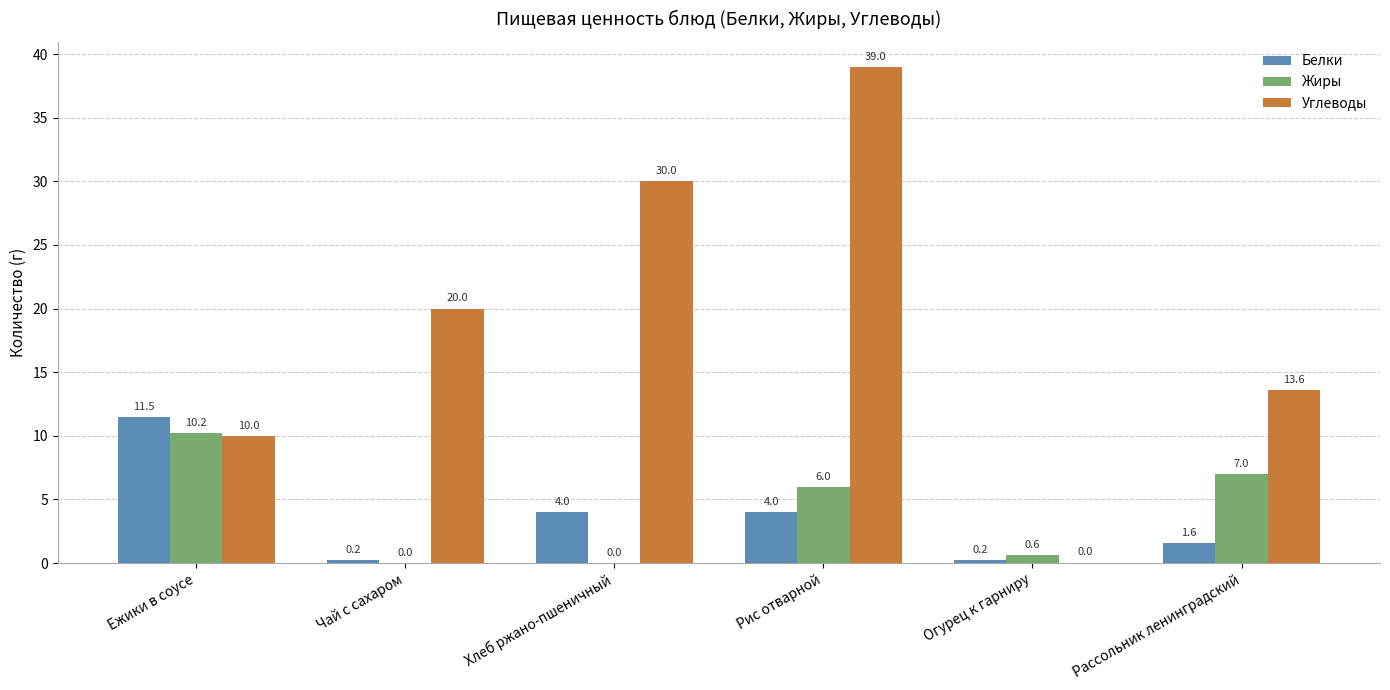

What is the maximum value shown in the chart?

39.0